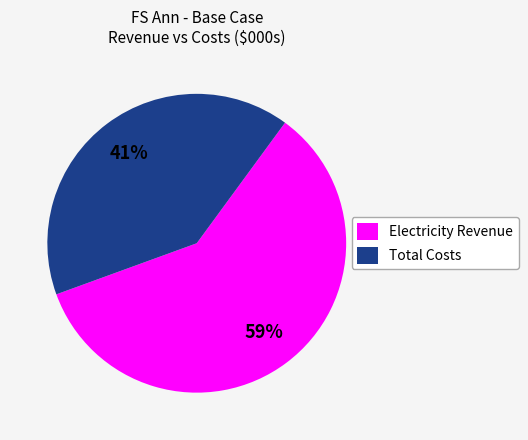

To the nearest percent, what is the average slice percentage?

50%